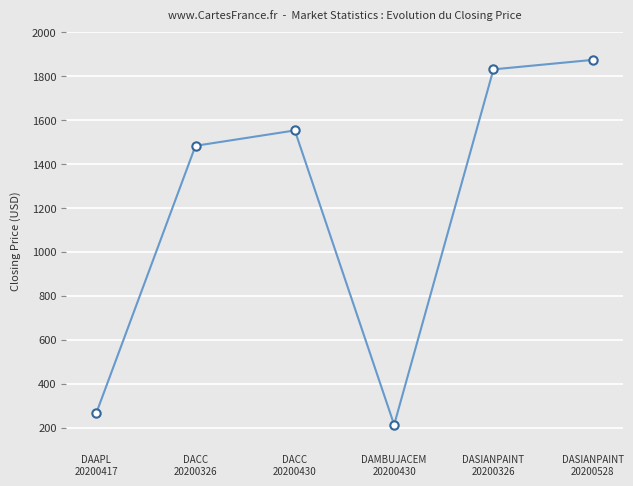

What is the maximum value shown in the chart?

1873.7